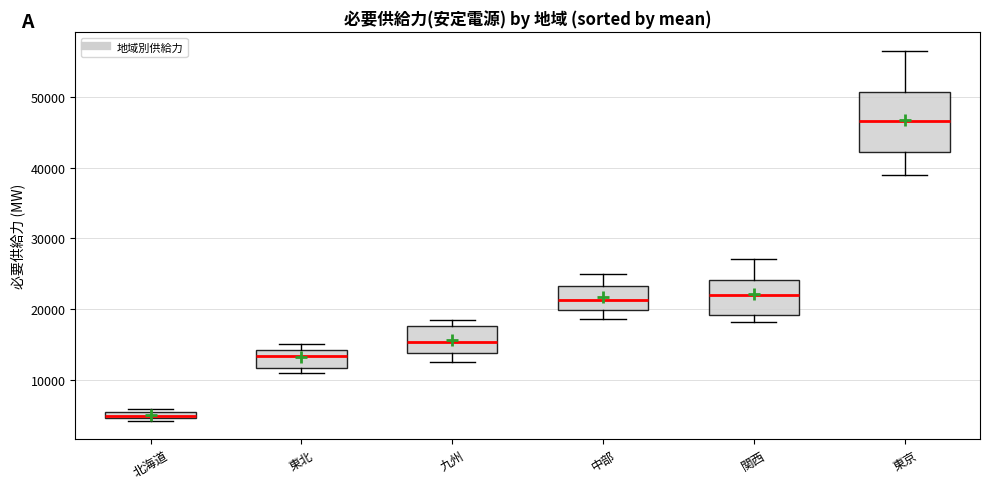

Where is the upper edge of the box for 東京 on the y-axis? The values are not printed on the chart, so give them approximately, as read against the axis.

51000